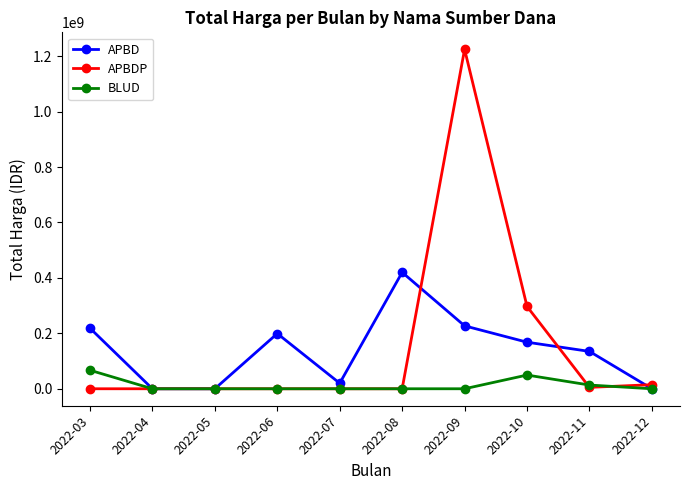

At which category does the chart reach its peak across all series?

2022-09